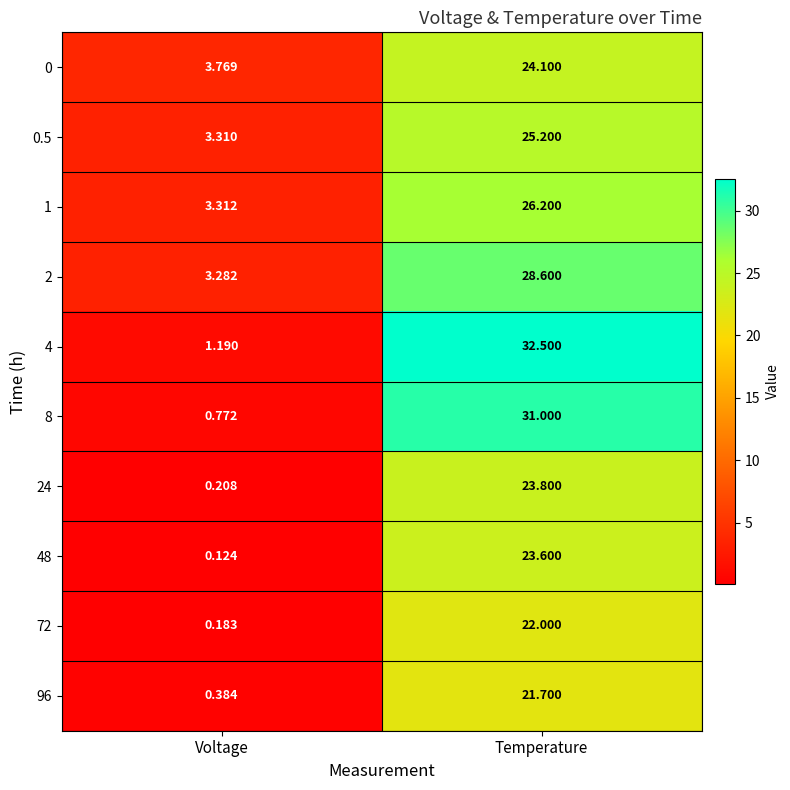

At which category is the sum across all series the highest?

Temperature